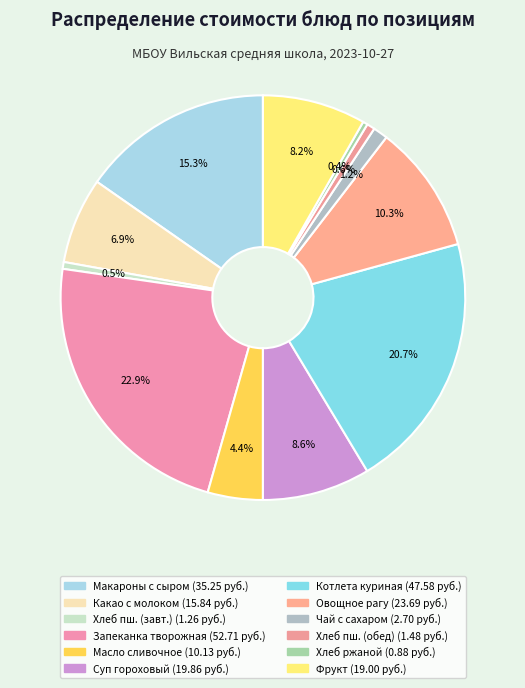

What is the smallest slice in the pie chart?

Хлеб ржаной